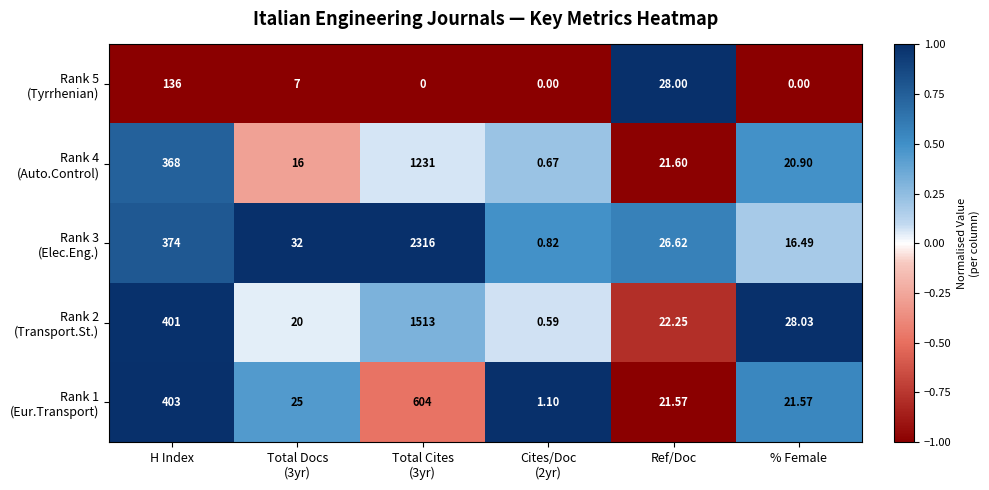

Which category has the highest value across all series?

Total Cites
(3yr)